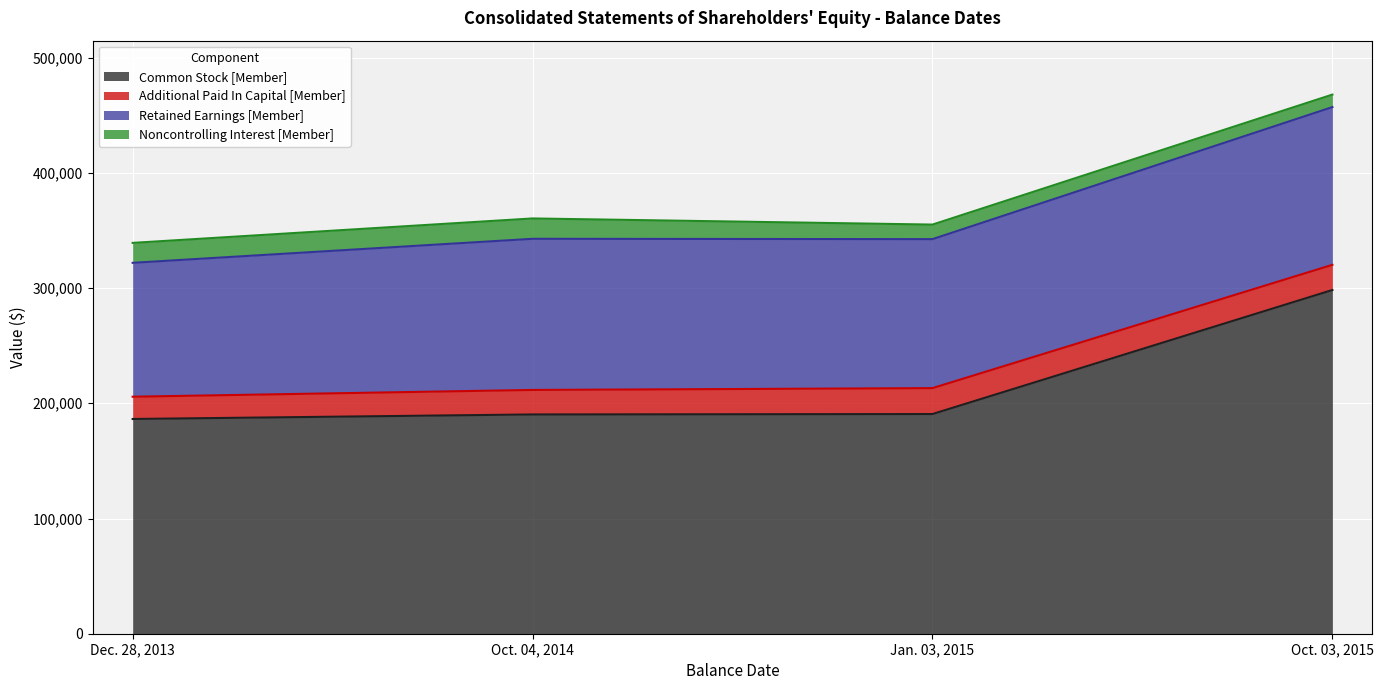

In Noncontrolling Interest [Member], how many points are higher than both neighbors (excluding endpoints)?

1